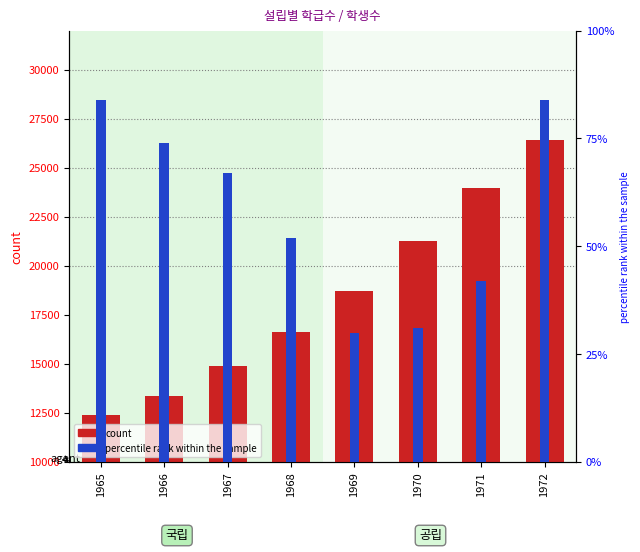

What is the value of the count bar at the 6th from the left?

21253